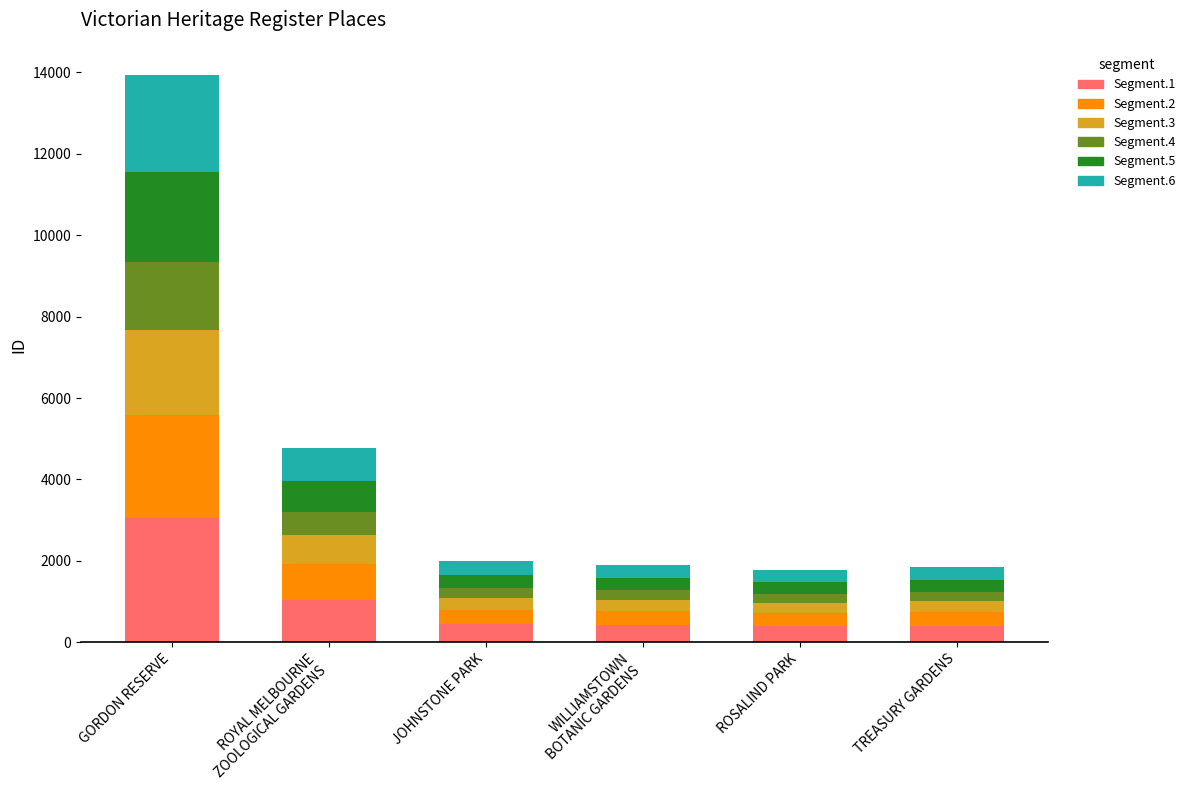

What is the minimum value for Segment.1?

390.3